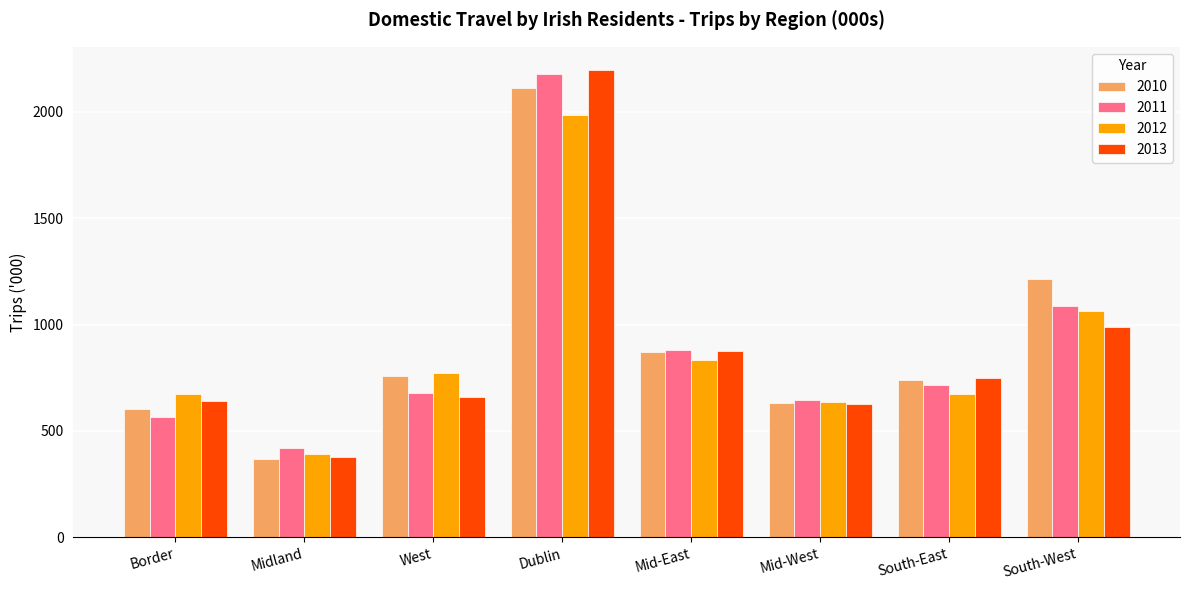

Between West and Mid-East, which series saw the biggest shift?

2013